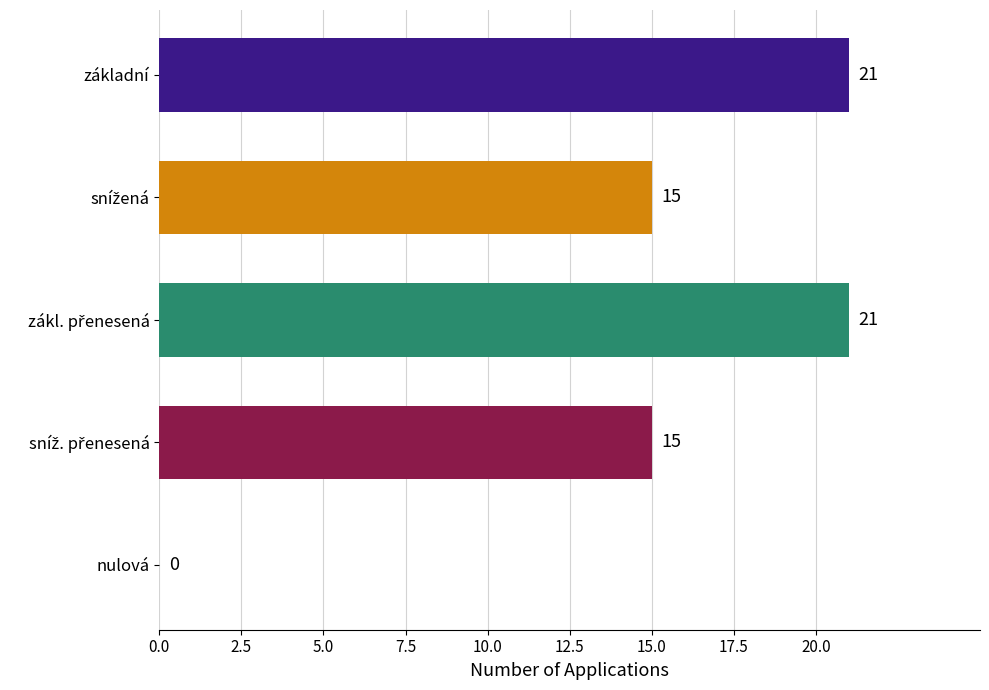

What is the sum of all values?

72